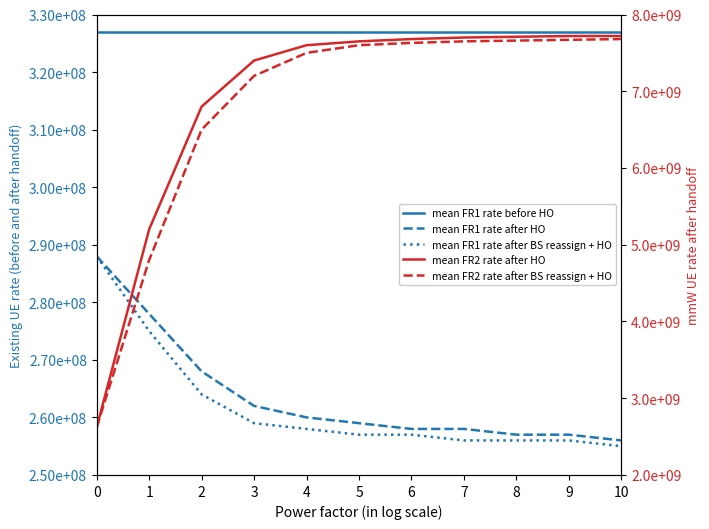

Is this an area chart (filled region under the line)?

No